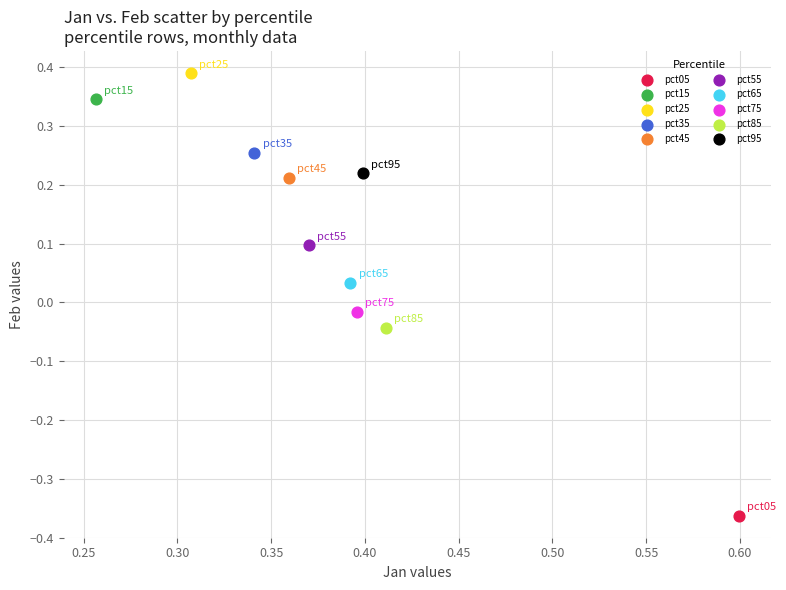

What are all the series names shown in the legend?

pct05, pct15, pct25, pct35, pct45, pct55, pct65, pct75, pct85, pct95